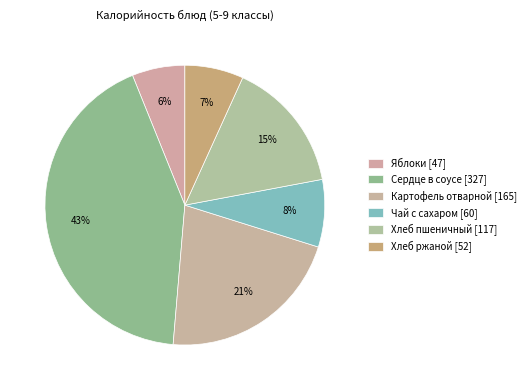

How many slices are in this pie chart?

6